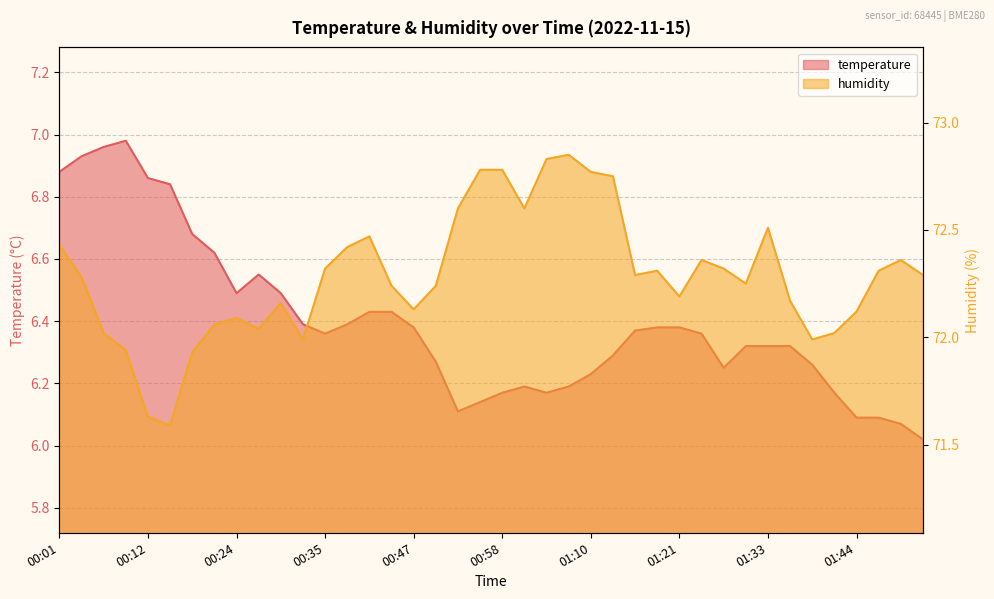

Between 00:04 and 00:06, which series saw the biggest shift?

humidity